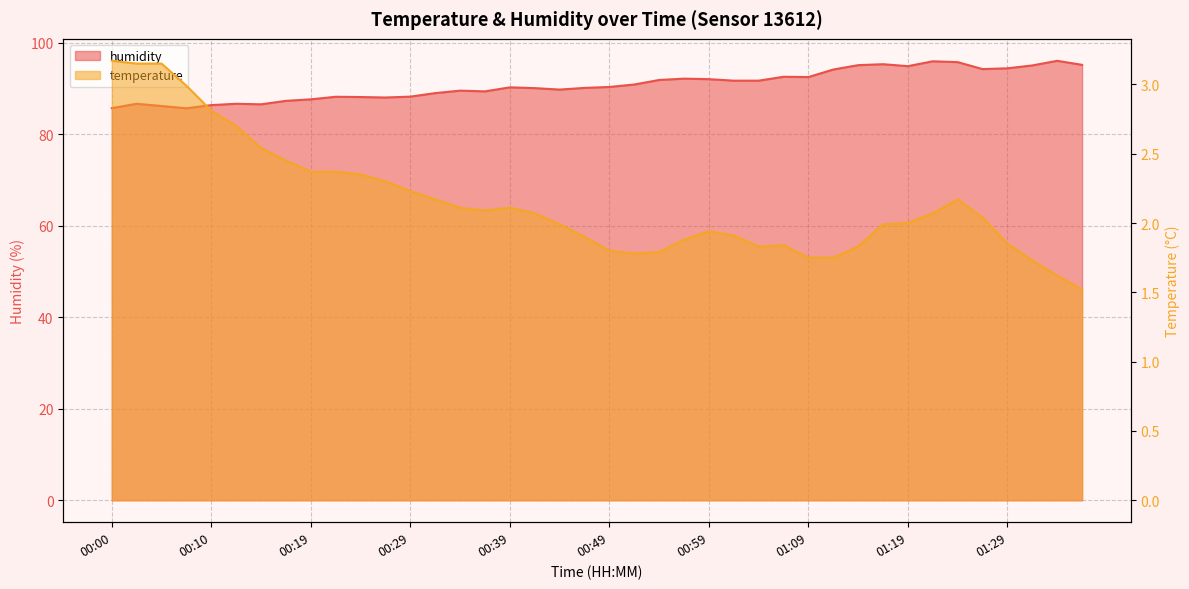

True or false: humidity and temperature intersect in this chart.

False